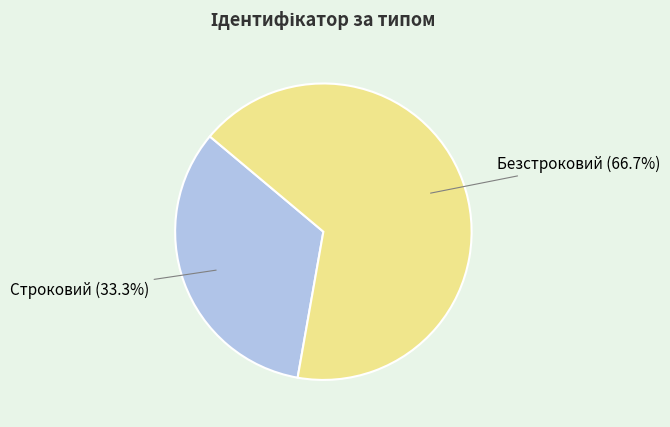

What is the total percentage of Строковий and Безстроковий?

100.0%